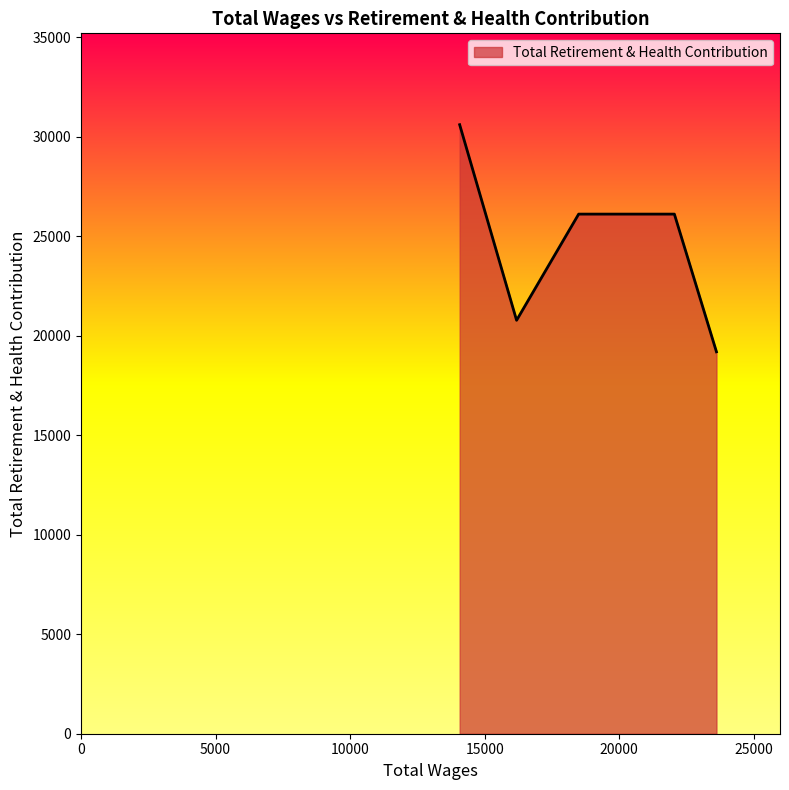

What is the smallest value displayed?

19194